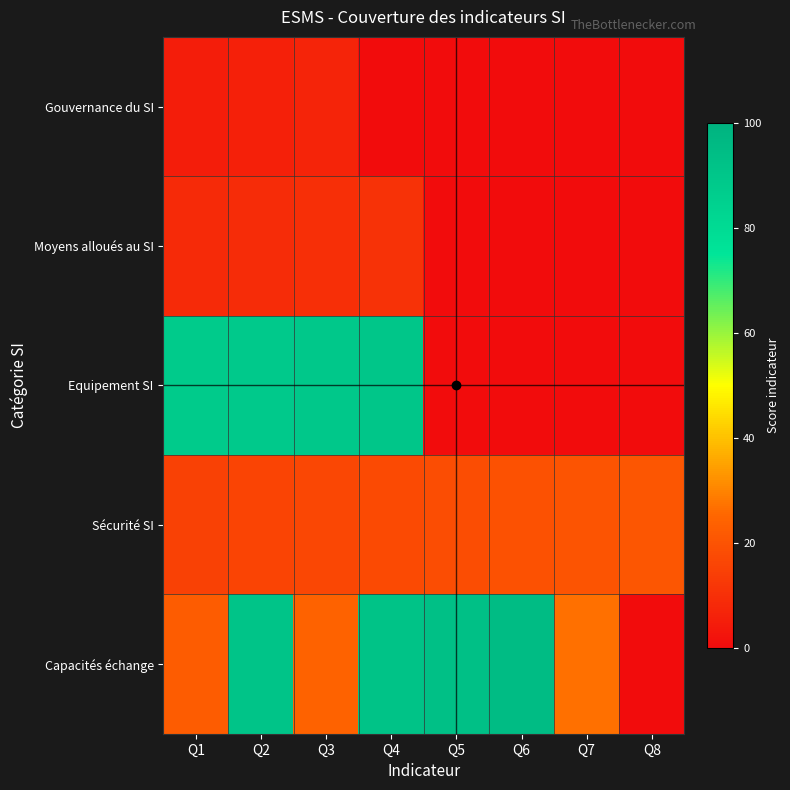

Reading left to right, transcribe all the data shown in this chart.

Gouvernance du SI: Q1=5.0	Q2=5.8	Q3=6.7	Q4=0.0	Q5=0.0	Q6=0.0	Q7=0.0	Q8=0.0
Moyens alloués au SI: Q1=8.3	Q2=9.2	Q3=10.0	Q4=10.8	Q5=0.0	Q6=0.0	Q7=0.0	Q8=0.0
Equipement SI: Q1=87.5	Q2=88.3	Q3=89.2	Q4=90.0	Q5=0.0	Q6=0.0	Q7=0.0	Q8=0.0
Sécurité SI: Q1=15.0	Q2=15.8	Q3=16.7	Q4=17.5	Q5=18.3	Q6=19.2	Q7=20.0	Q8=20.8
Capacités échange: Q1=22.5	Q2=90.8	Q3=24.2	Q4=91.7	Q5=93.3	Q6=95.0	Q7=26.7	Q8=0.0